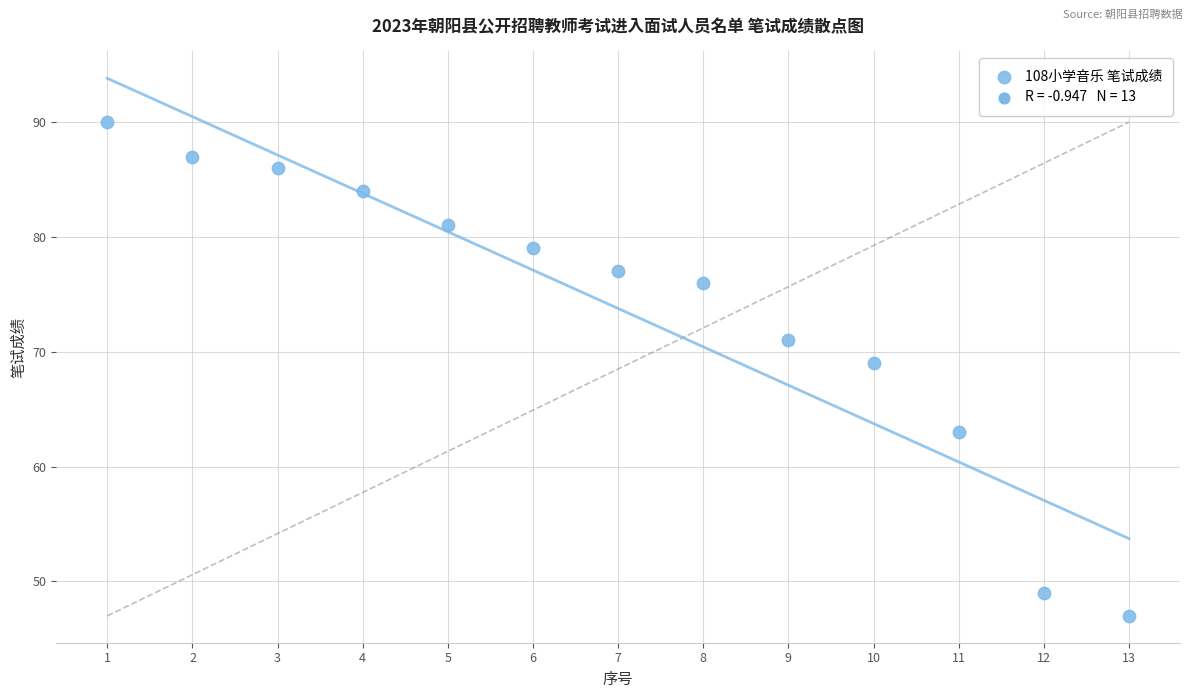

What Y value in the scatter plot is closest to 68?

69